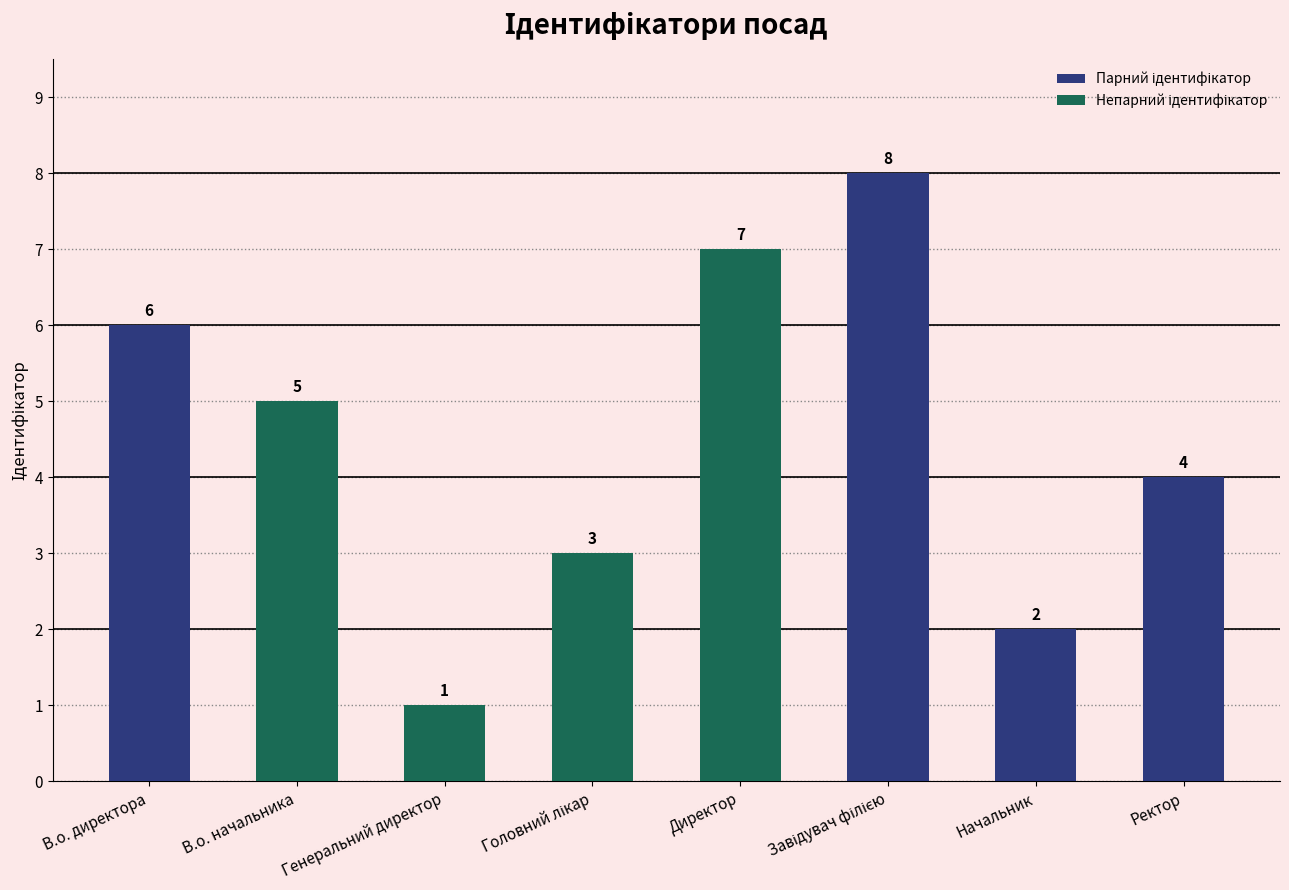

What is the label of the 8th bar from the right?

В.о. директора